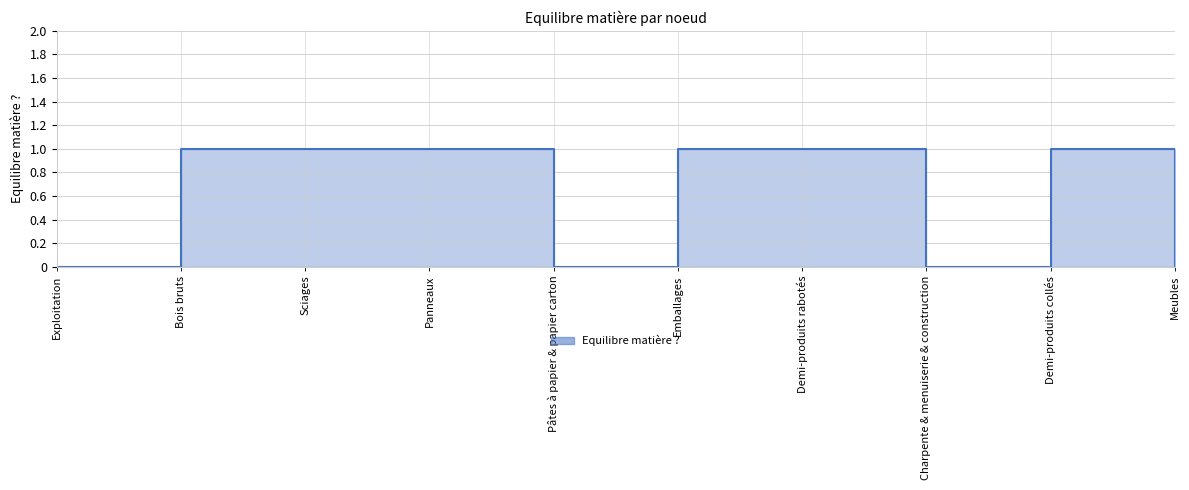

Reading right to left, what are all the values shown in this chart?

0	1	0	1	1	0	1	1	1	0